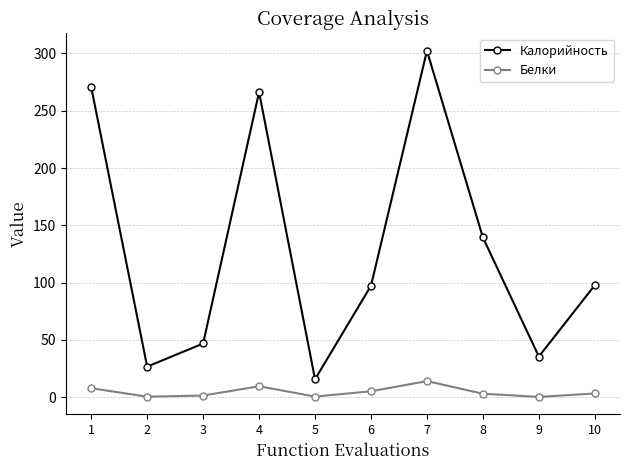

Which series has the largest range (max minus min)?

Калорийность